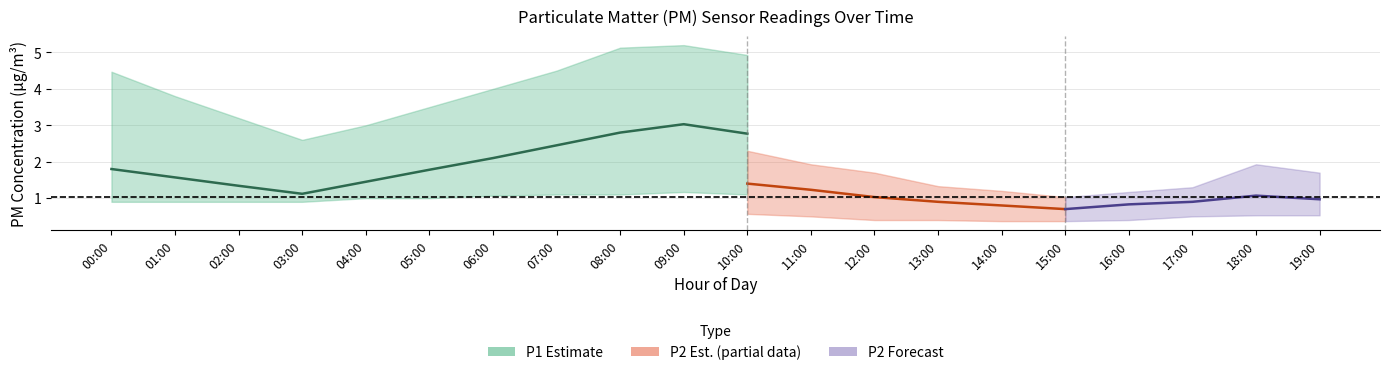

Which series has the widest spread of values?

P1_upper